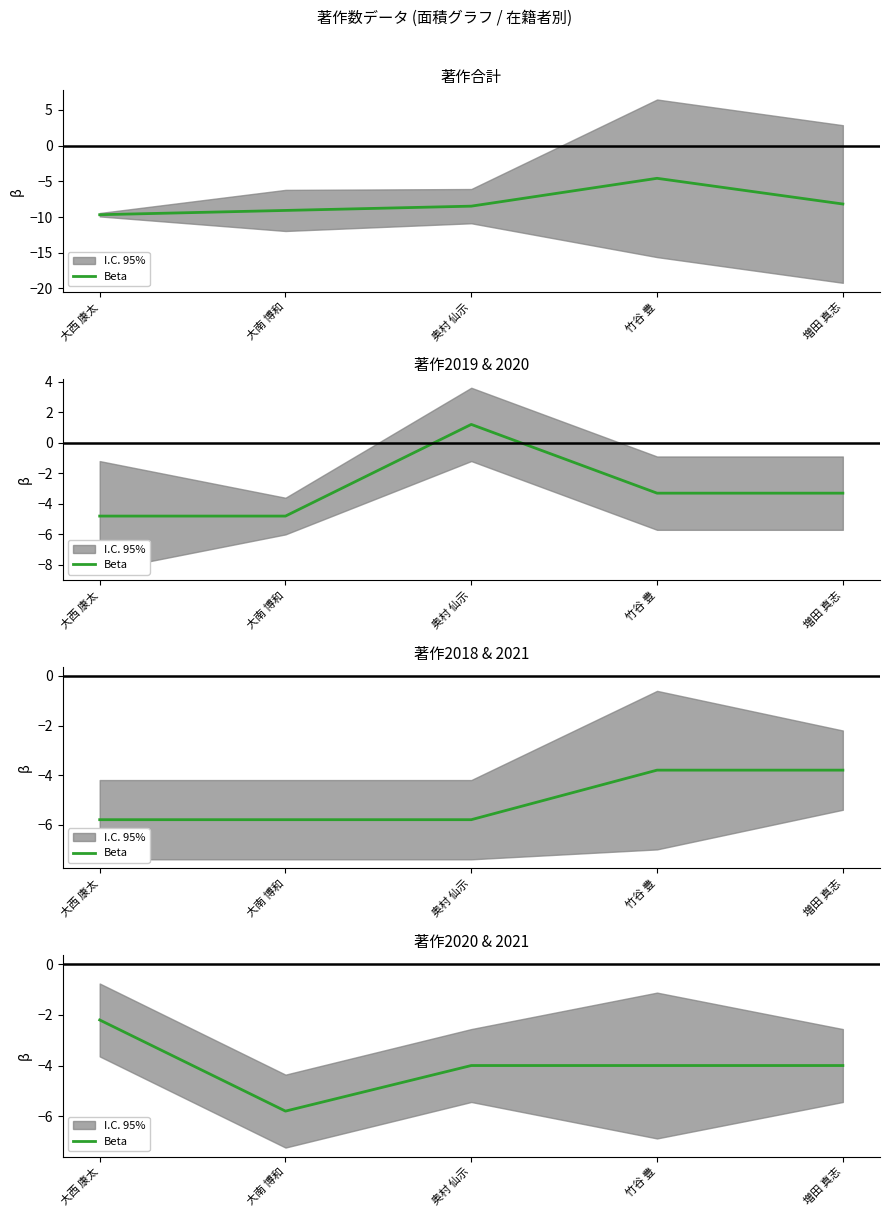

How many values are below -4?

1